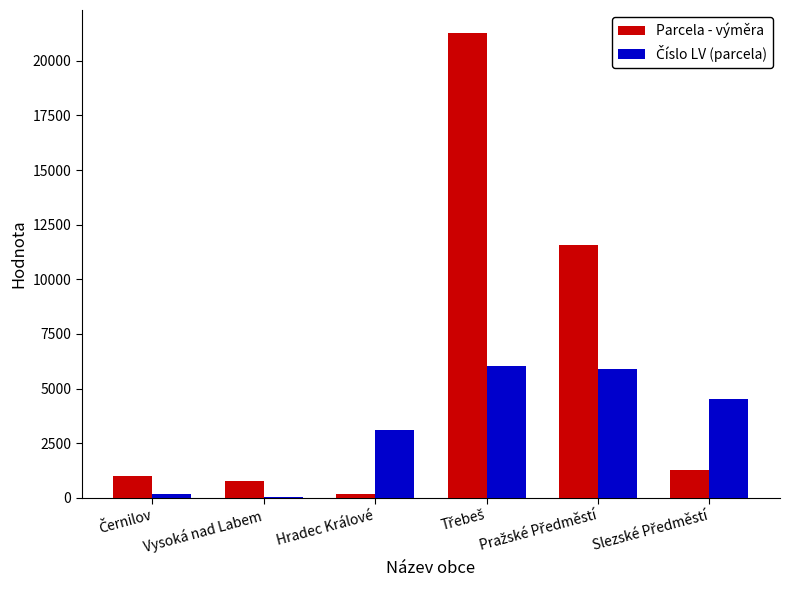

What is the greatest value displayed?

21265